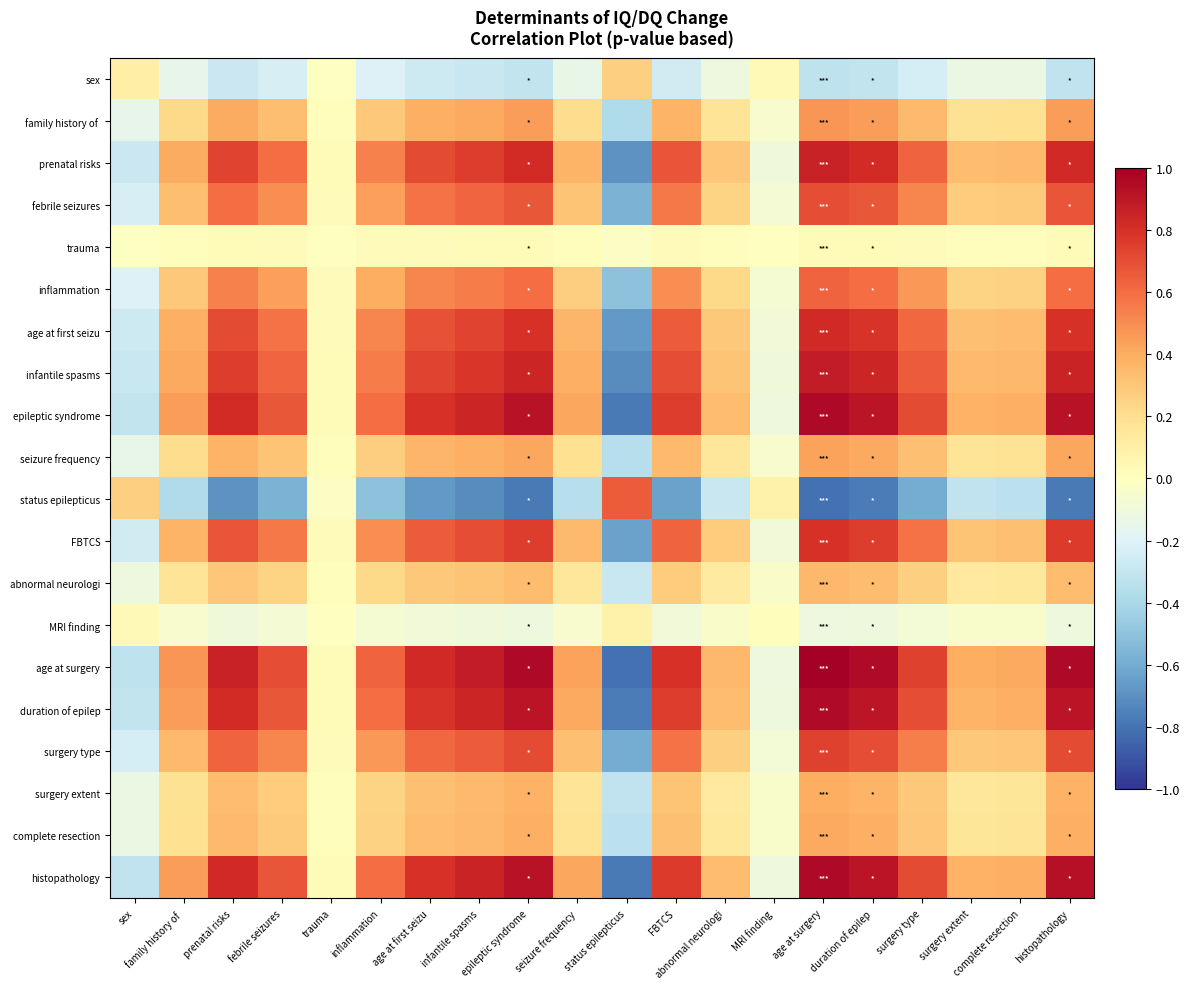

What is the greatest value displayed?

1.0